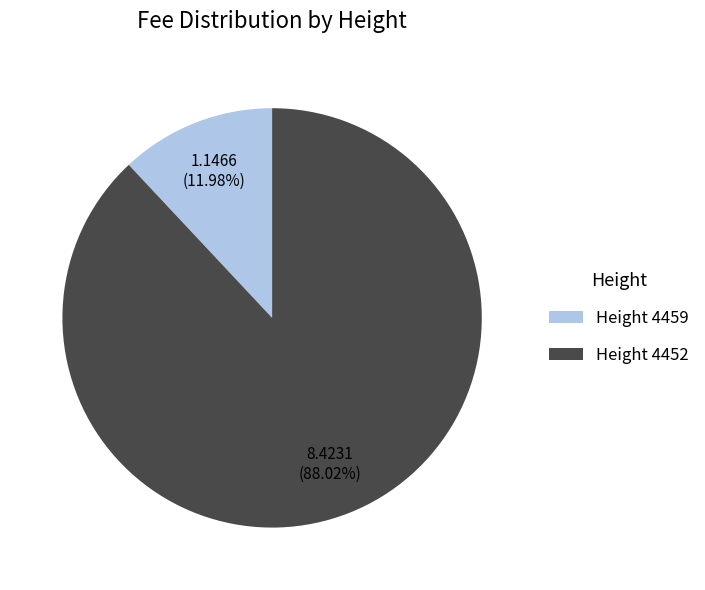

Rank the categories by value from lowest to highest.

Height 4459, Height 4452